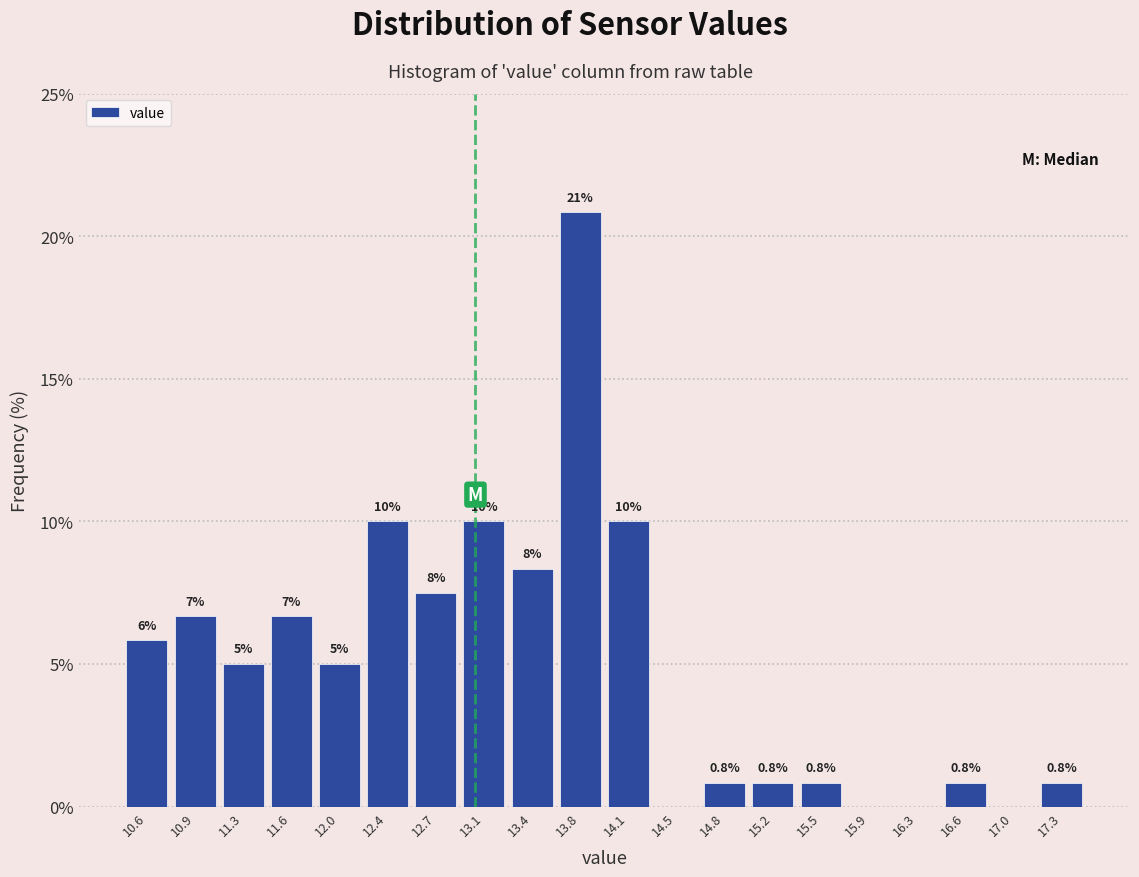

Over which range of the x-axis is the bar tallest?

13.595 to 13.950